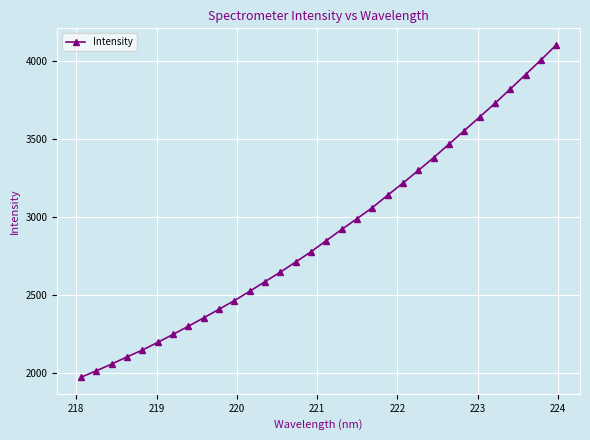

What is the sum of all values?

92641.2